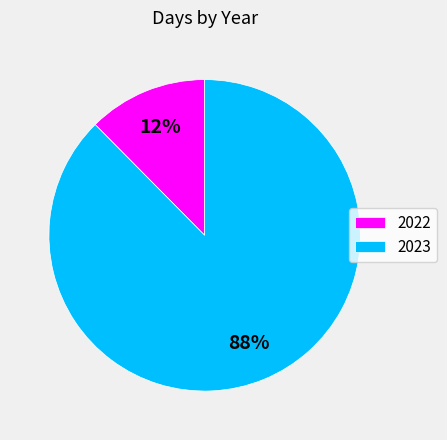

How many slices are in this pie chart?

2